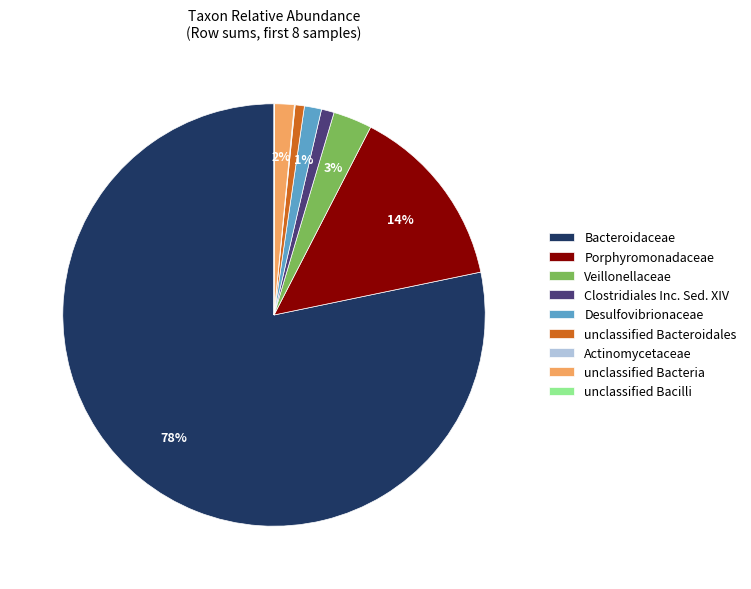

Which has a higher value, unclassified Bacteria or Veillonellaceae?

Veillonellaceae